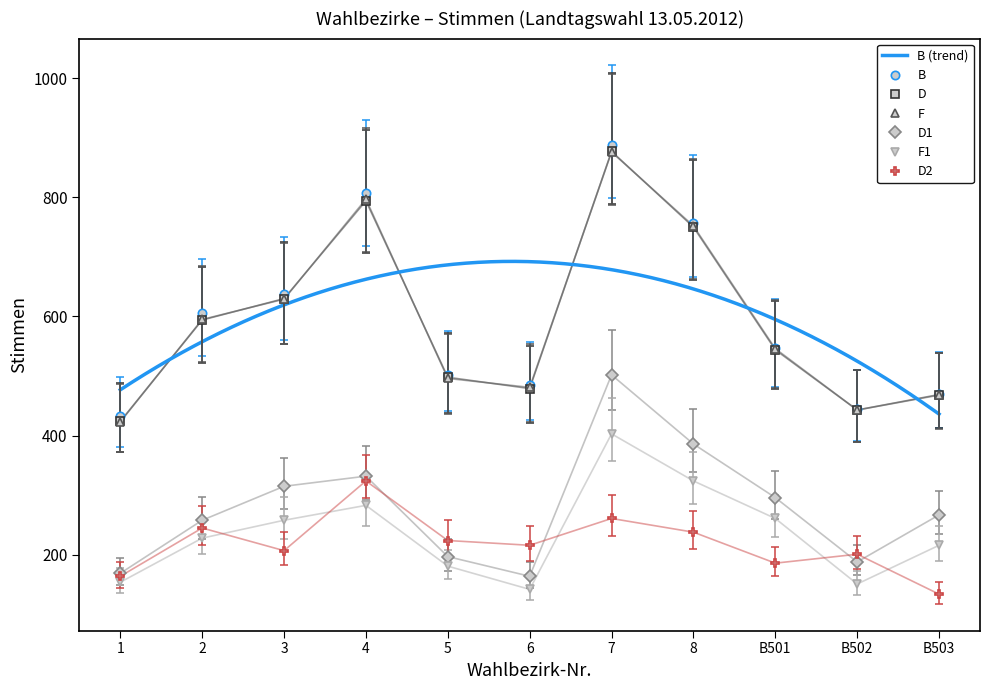

At which category does the chart reach its peak across all series?

7